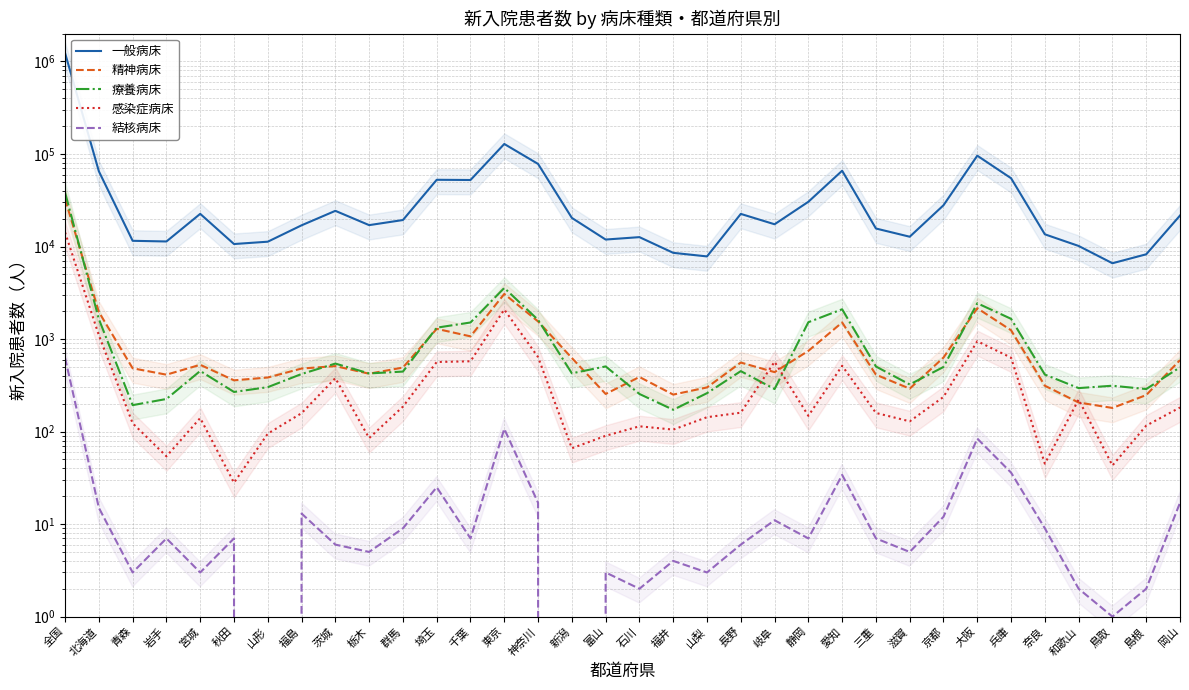

How many lines are shown in the chart?

5